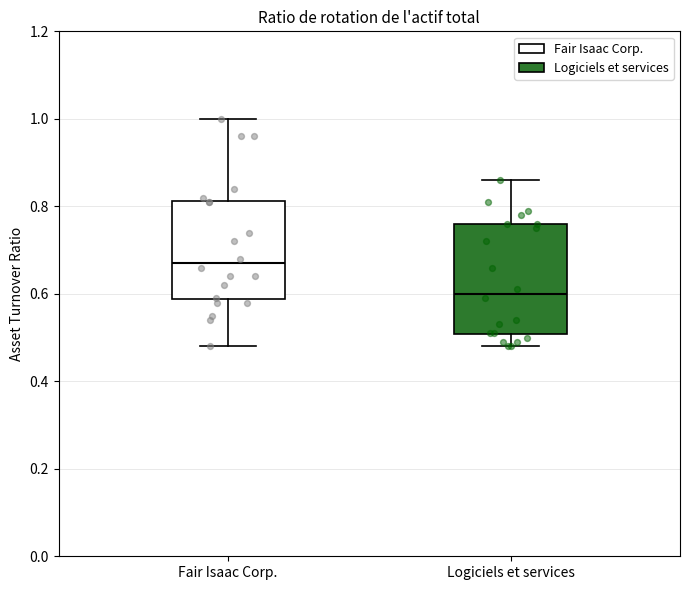

Which box has the highest median line?

Fair Isaac Corp.